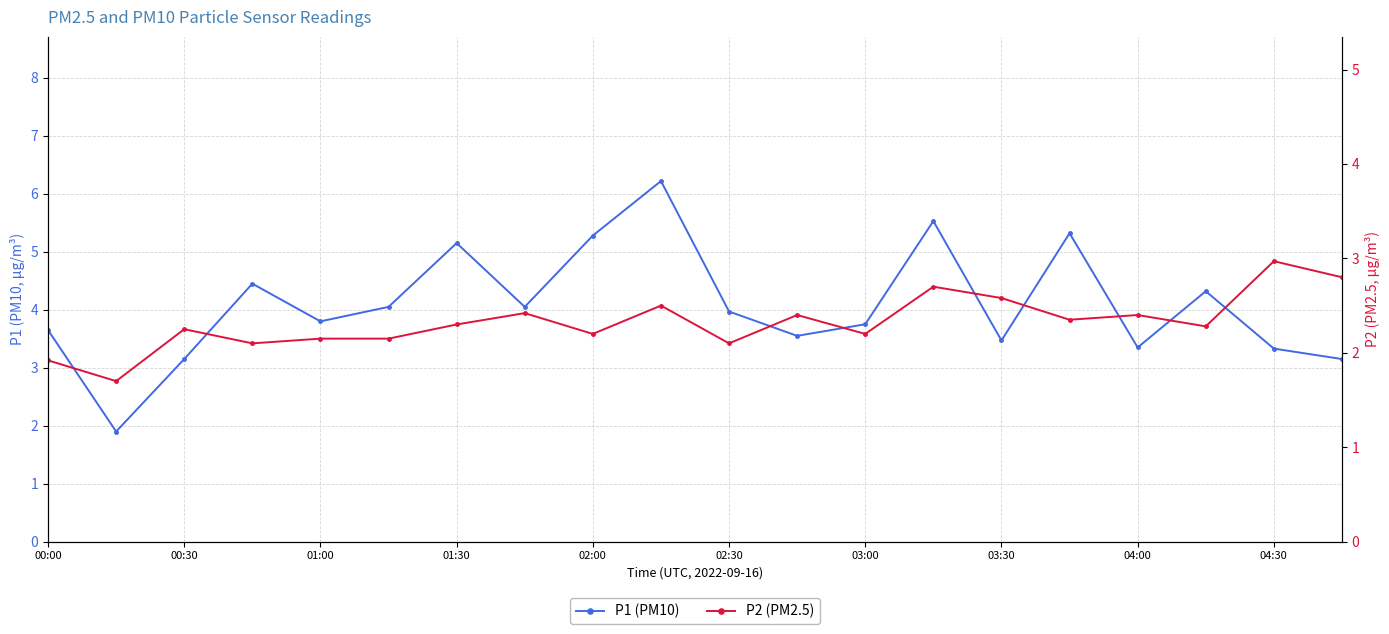

How many data points in P2 are above 2?

18